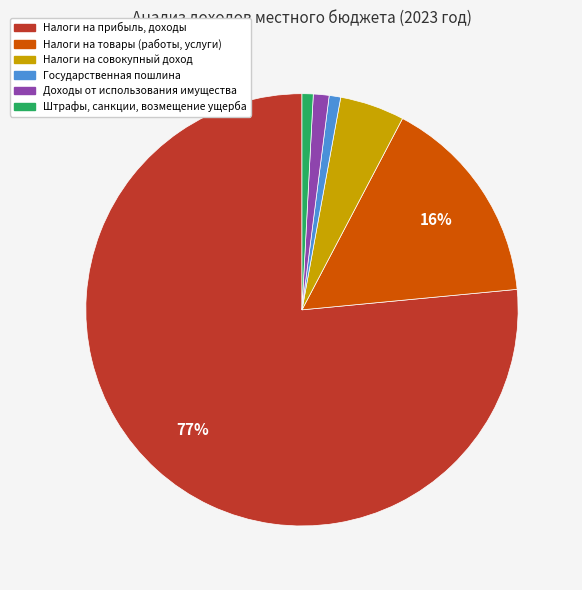

How many segments does this pie chart have?

6